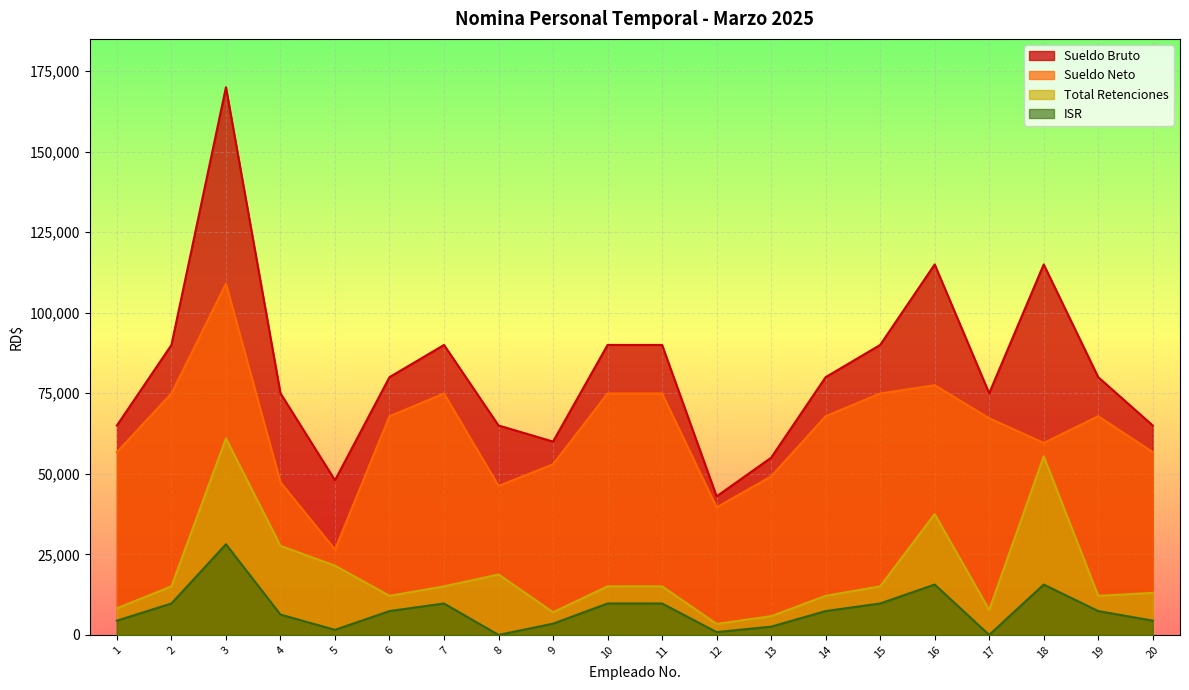

Rank the series at 4 from highest to lowest value.

Sueldo Bruto, Sueldo Neto, Total Retenciones, ISR